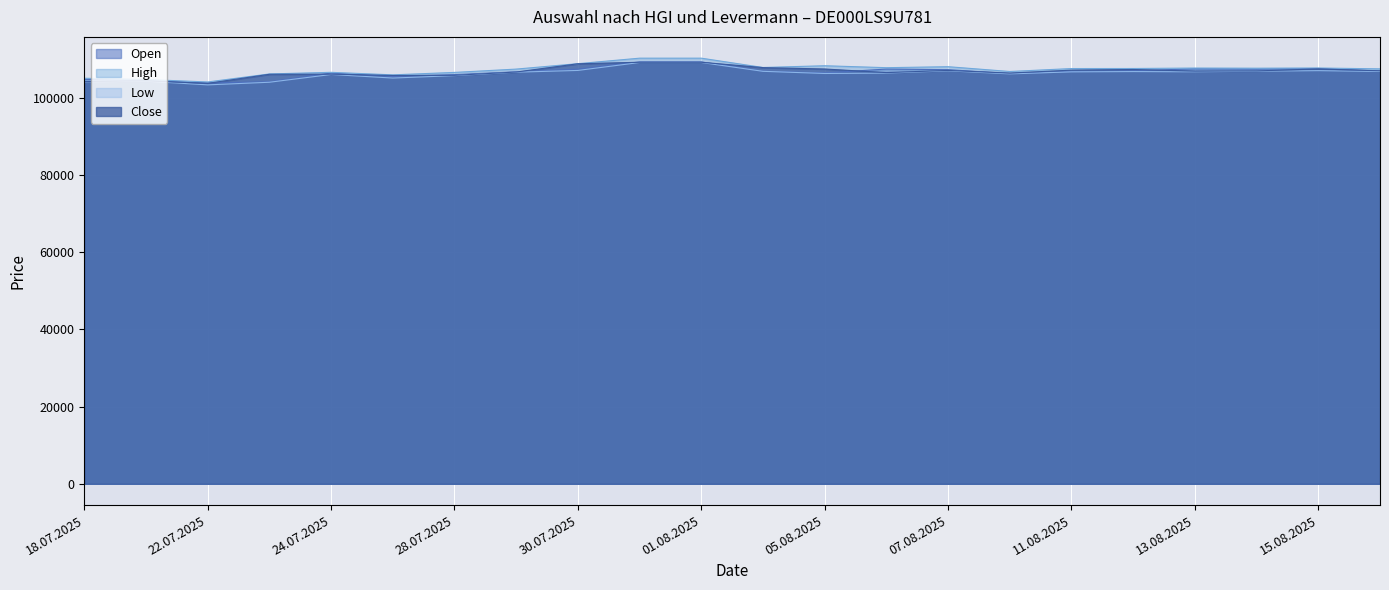

What is the difference between the second highest and minimum values in the Low series?

5794